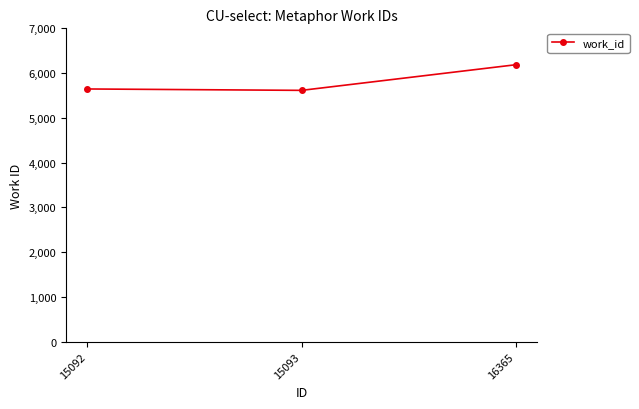

At which label is the value closest to 5901?

15092